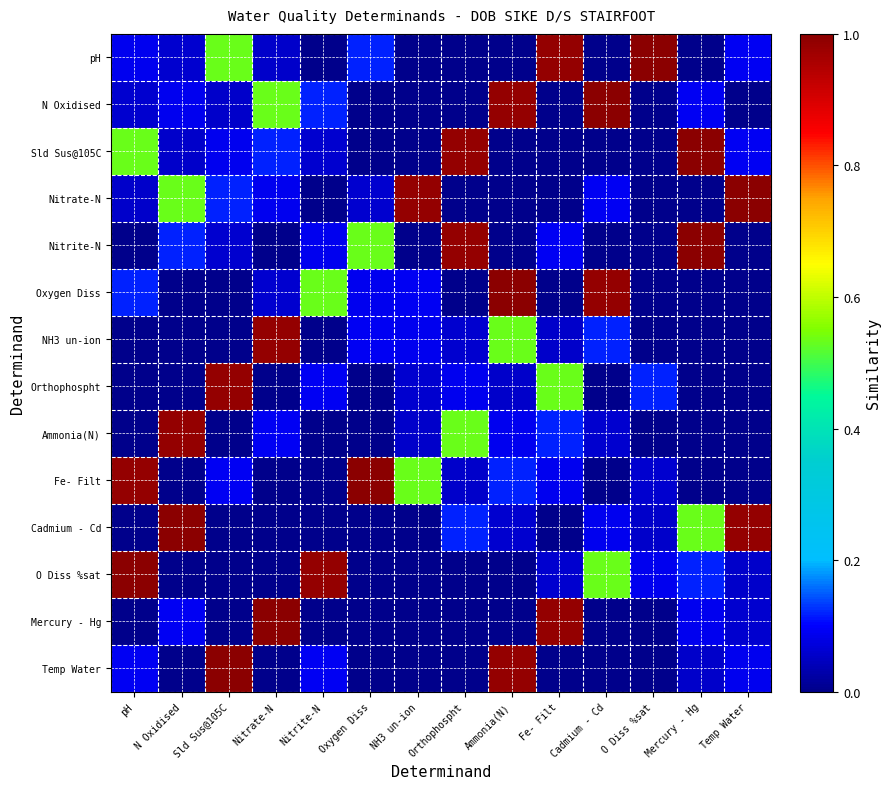

Which has a higher value, Nitrate-N or Nitrite-N?

Nitrate-N